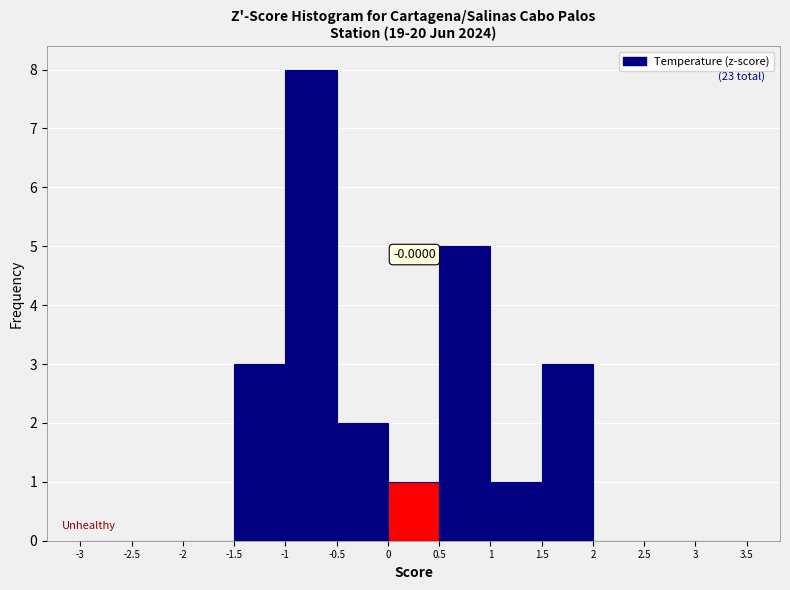

Which range on the x-axis has the tallest bar?

-1 to -0.5